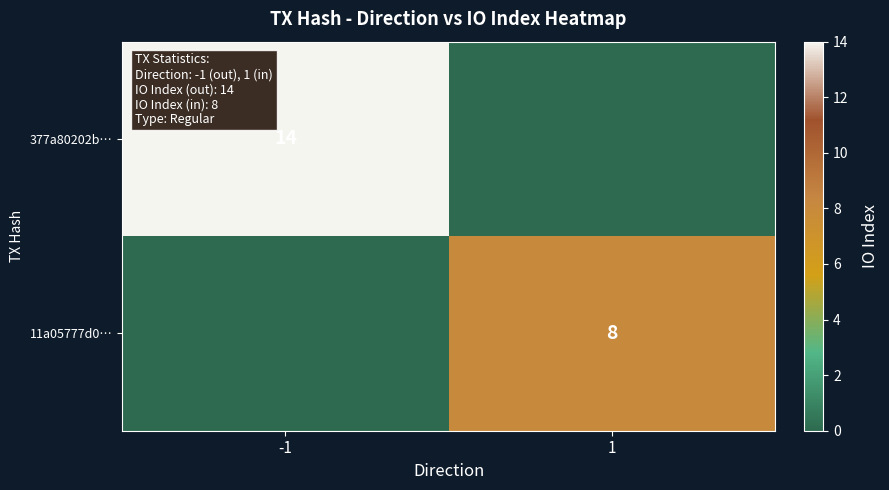

At how many categories does at least one series exceed 10?

1